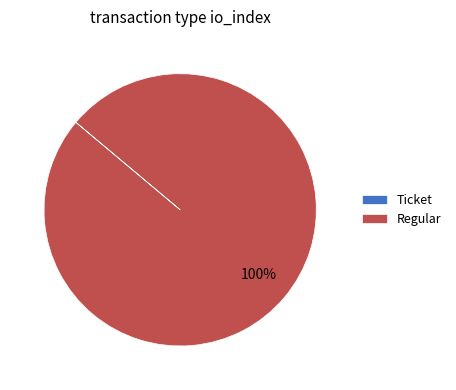

Is it true that Regular is 100% of the pie?

True